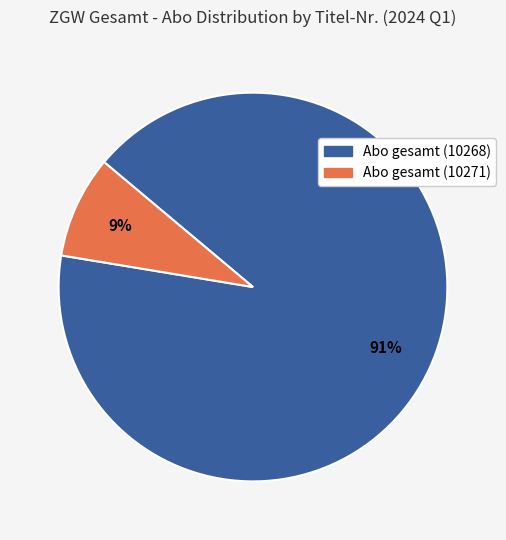

Which category has the smallest portion of the pie?

Abo gesamt (10271)